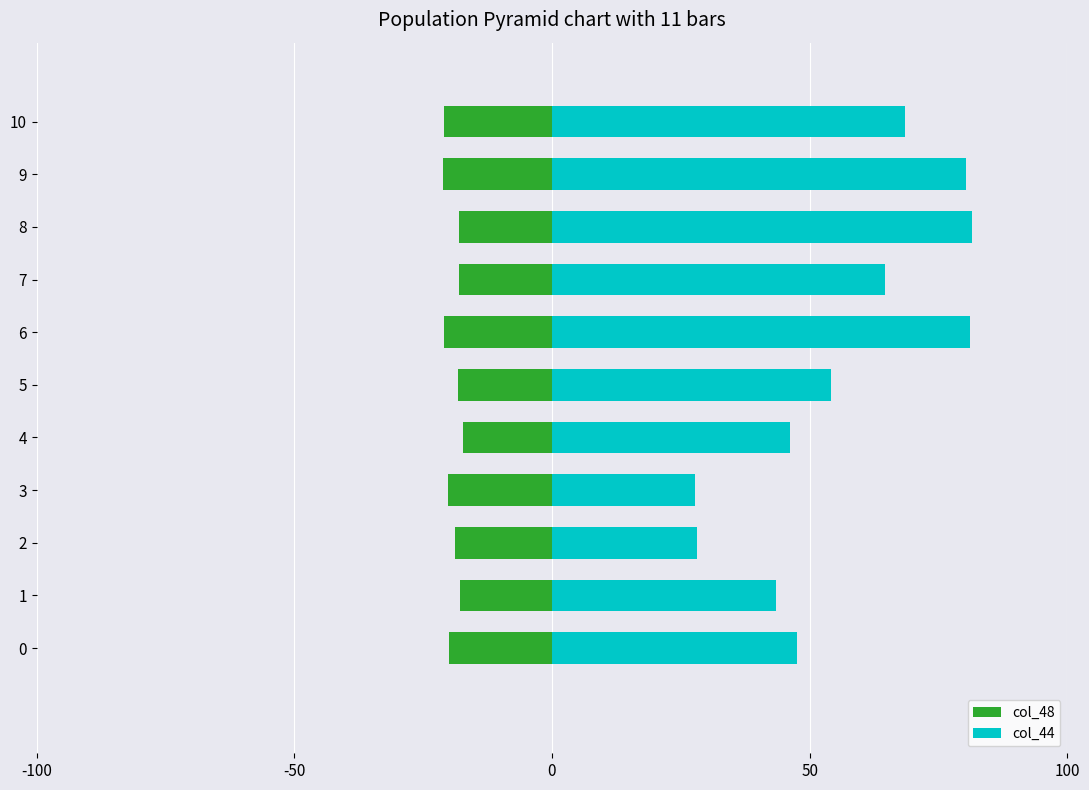

Where is col_44 nearest to the value 54?

5